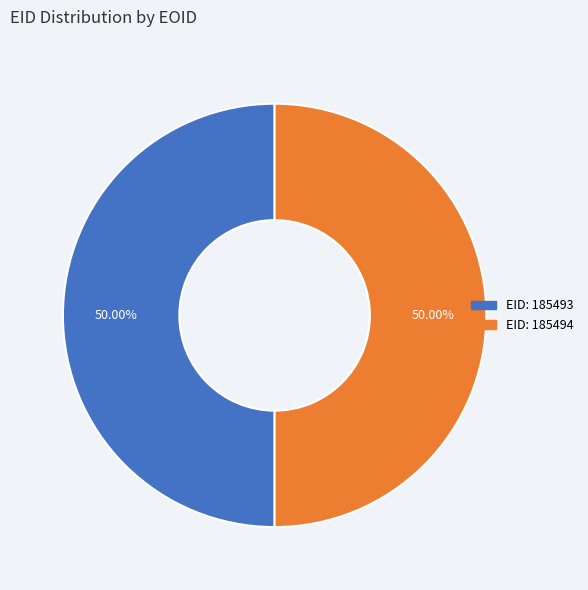

Count the number of slices in the pie.

2